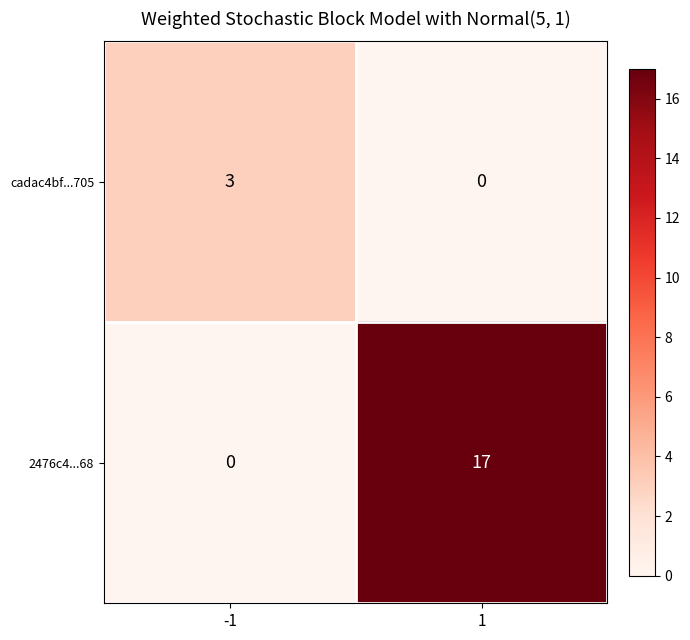

The 2476c4...68 series shows 4 at 1. True or false?

False